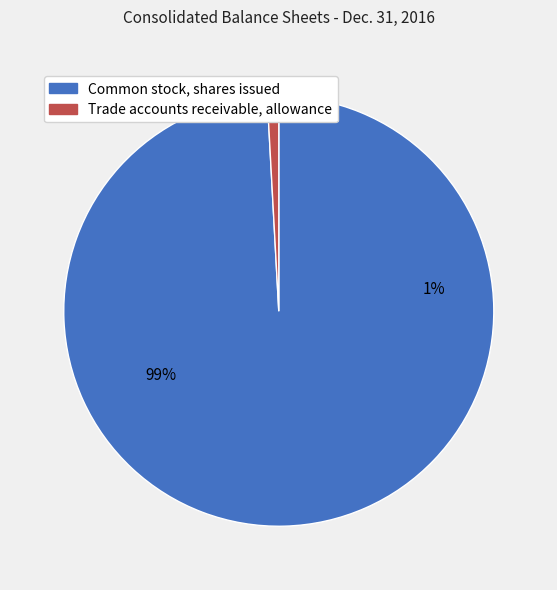

Does Common stock, shares issued represent more than half of the total?

Yes